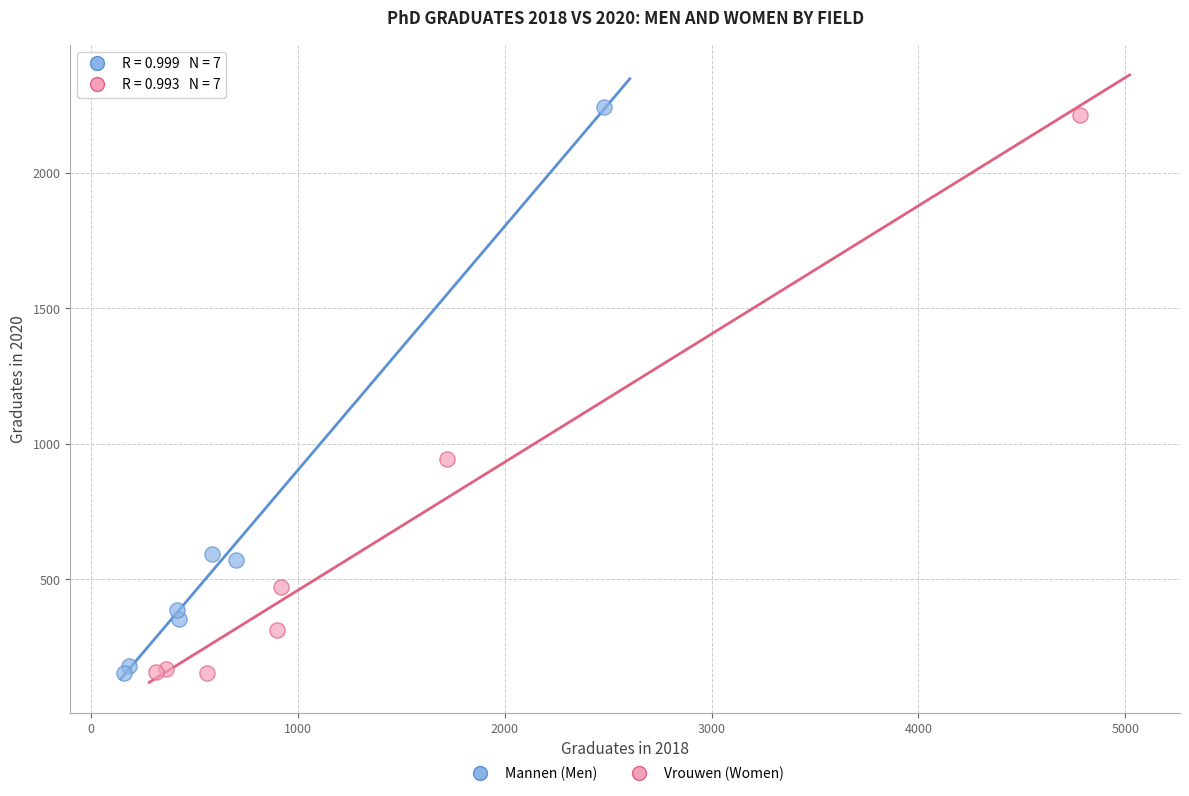

Which series has the widest spread of Y values?

Mannen (Men)